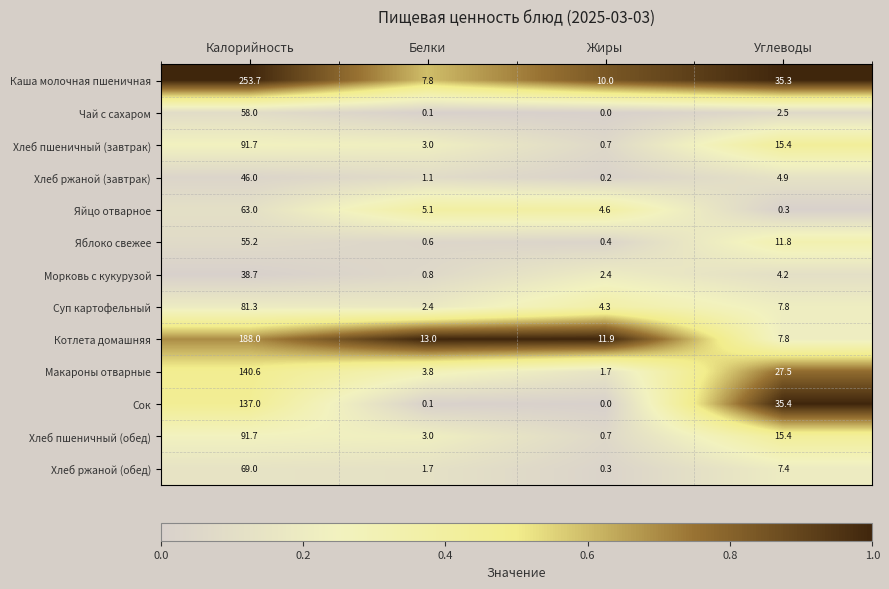

The value of Хлеб ржаной (обед) at Калорийность is 69.0. True or false?

True